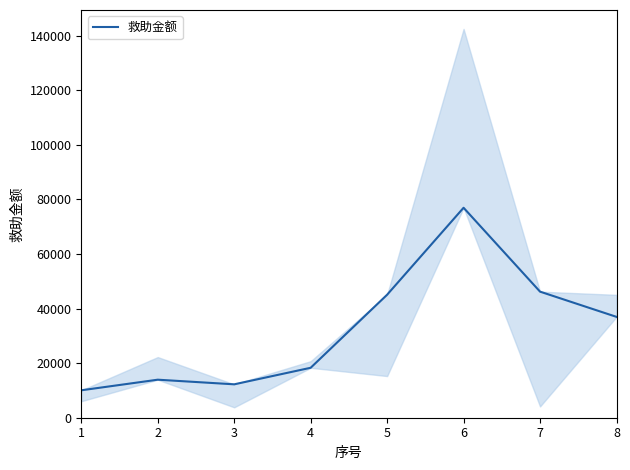

How many lines are shown in the chart?

1